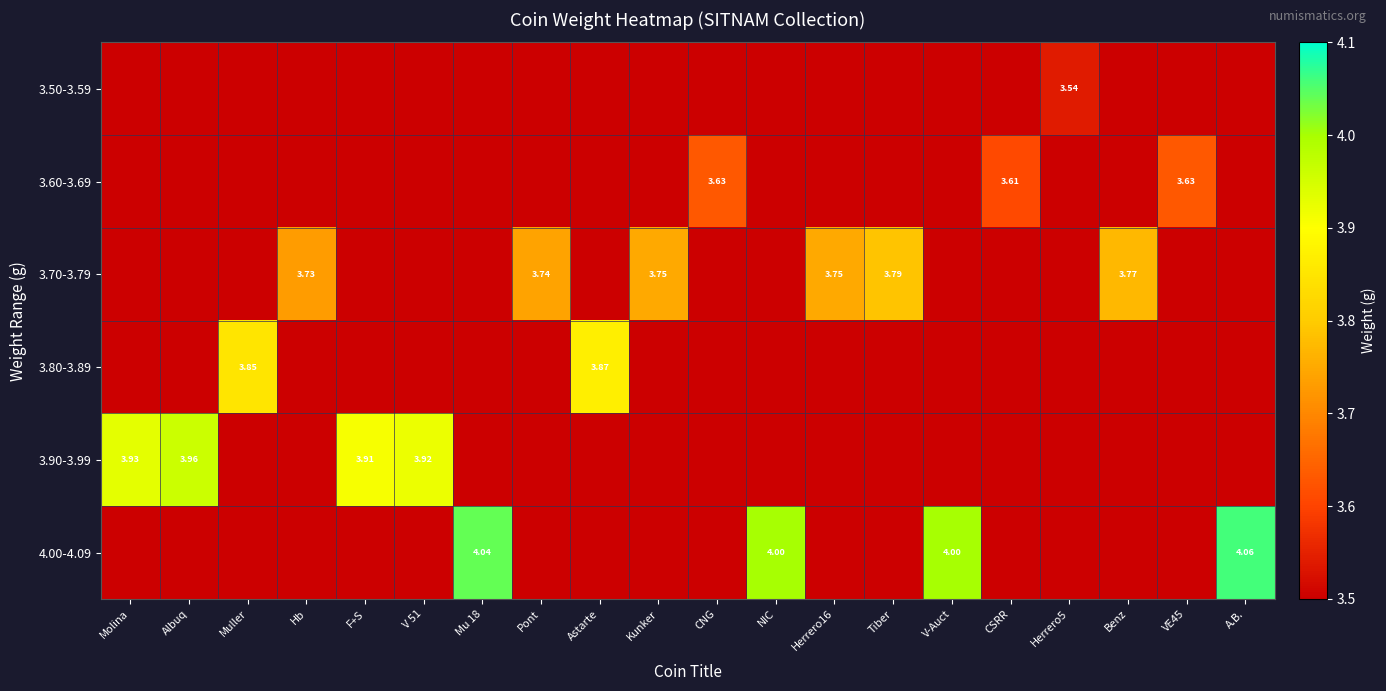

Is it true that 3.90-3.99 equals 4.0 at Albuq?

True